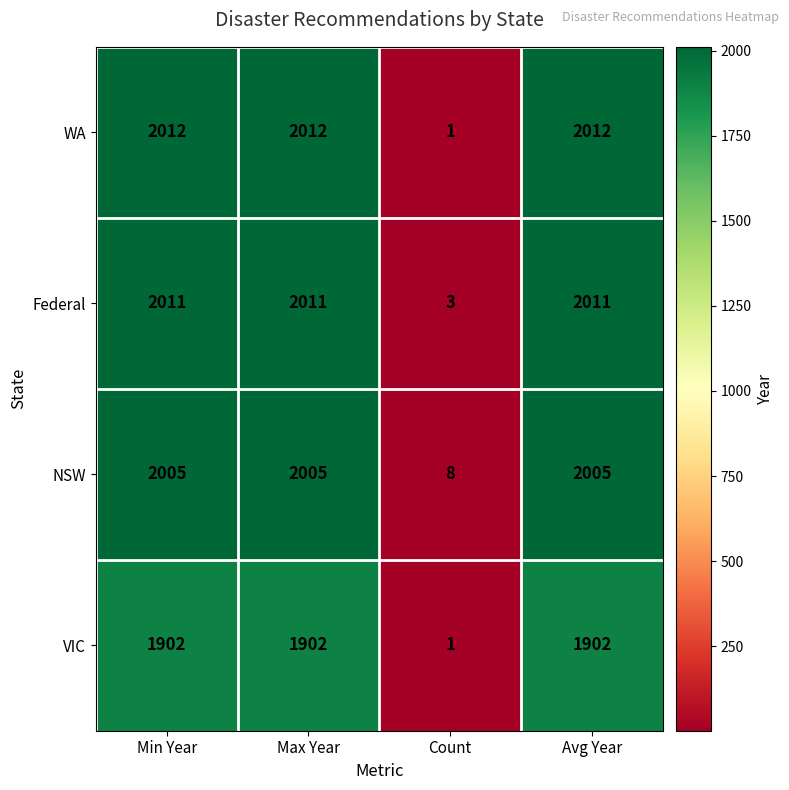

Where is NSW nearest to the value 1006?

Count